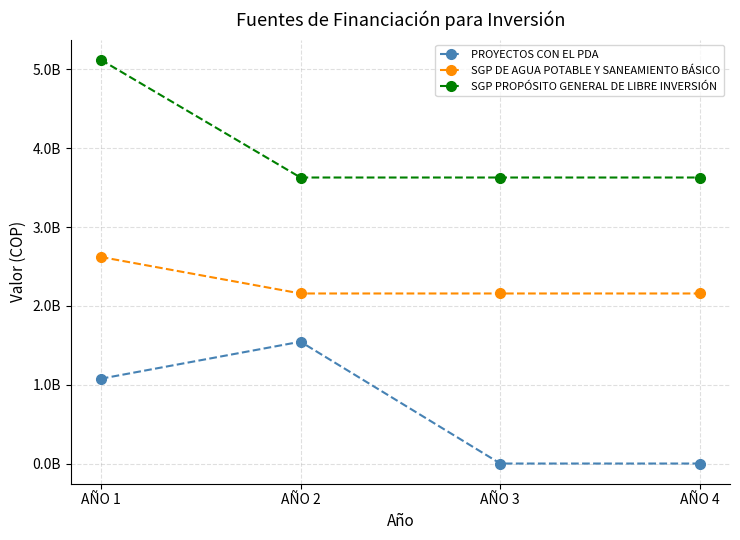

True or false: SGP PROPÓSITO GENERAL DE LIBRE INVERSIÓN and PROYECTOS CON EL PDA cross at least once.

False